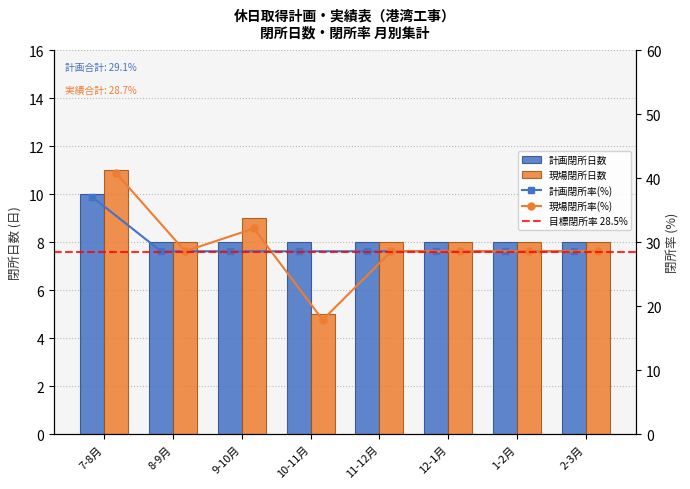

Rank the series at 7 from highest to lowest value.

現場閉所率, 計画閉所率